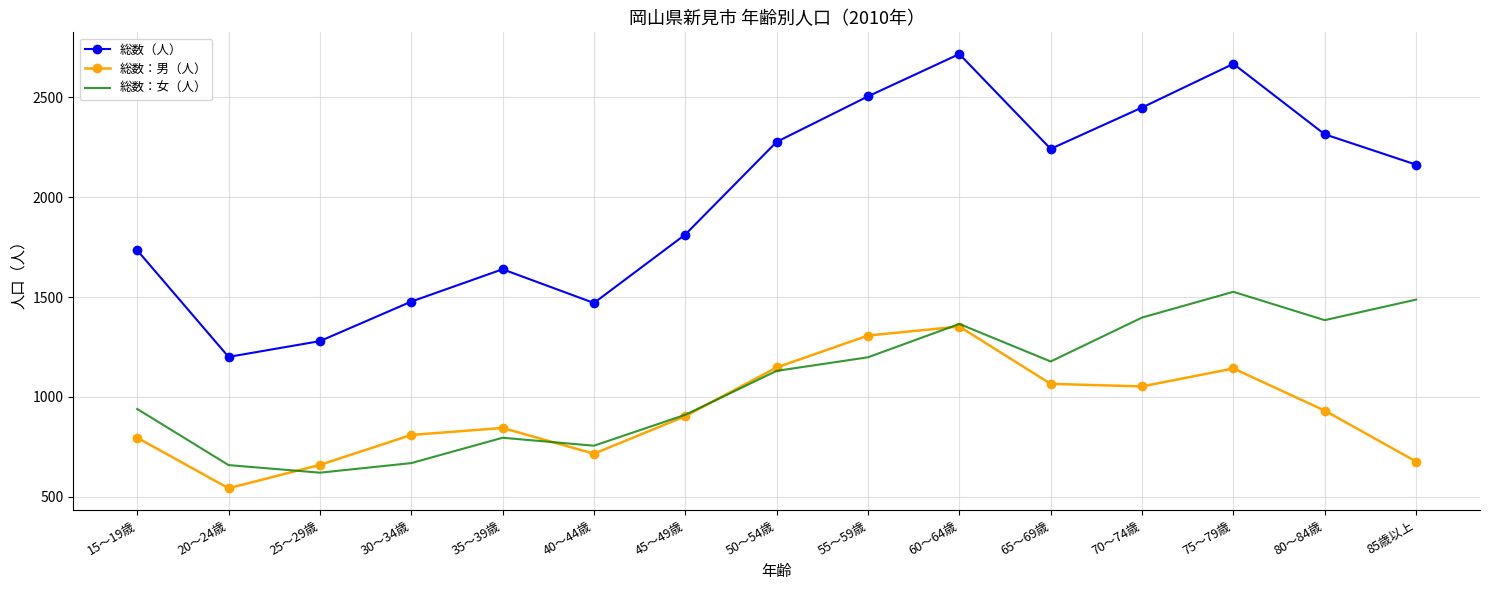

What is the sum of the 総数（人） values at 20～24歳 and 35～39歳?

2839